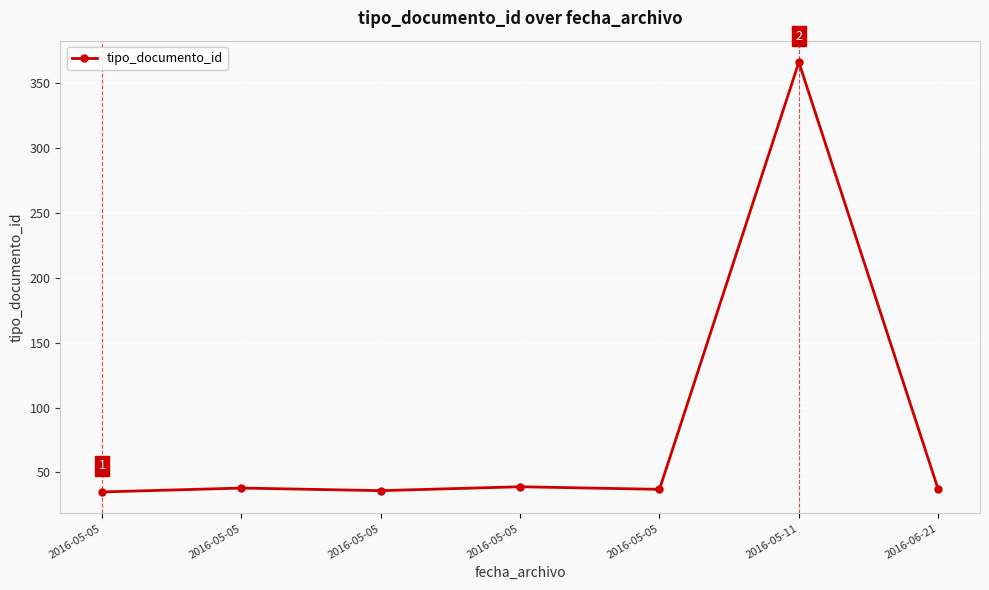

How many categories are shown in the chart?

7